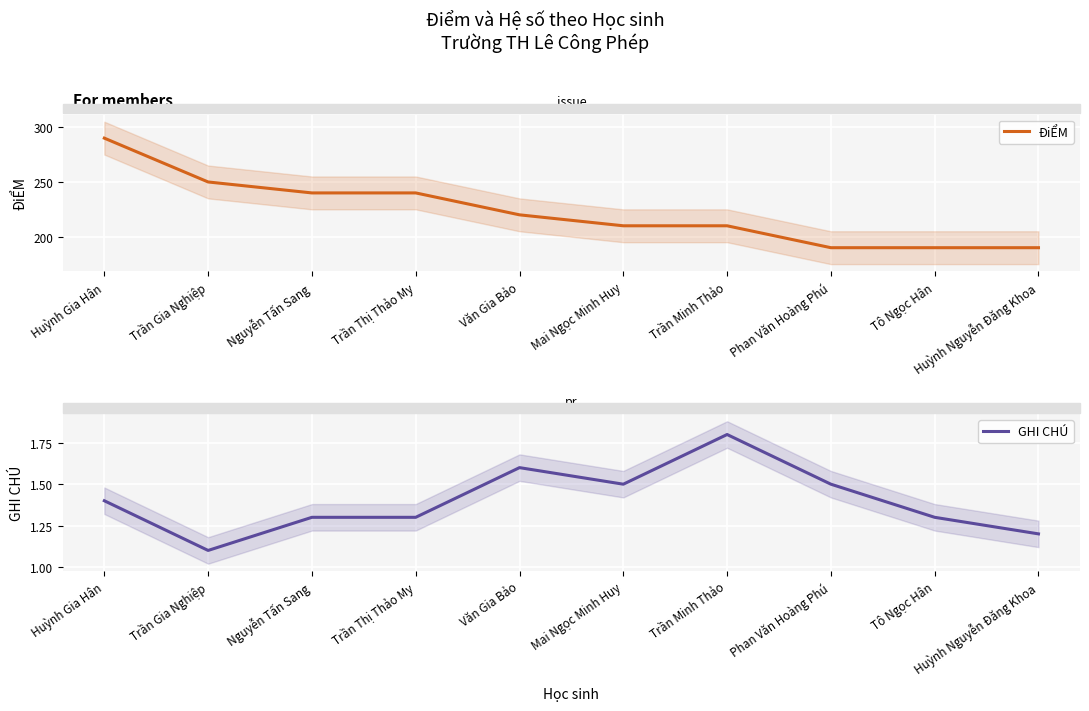

True or false: GHI CHÚ has a value of 1.1 at Trần Gia Nghiệp.

True